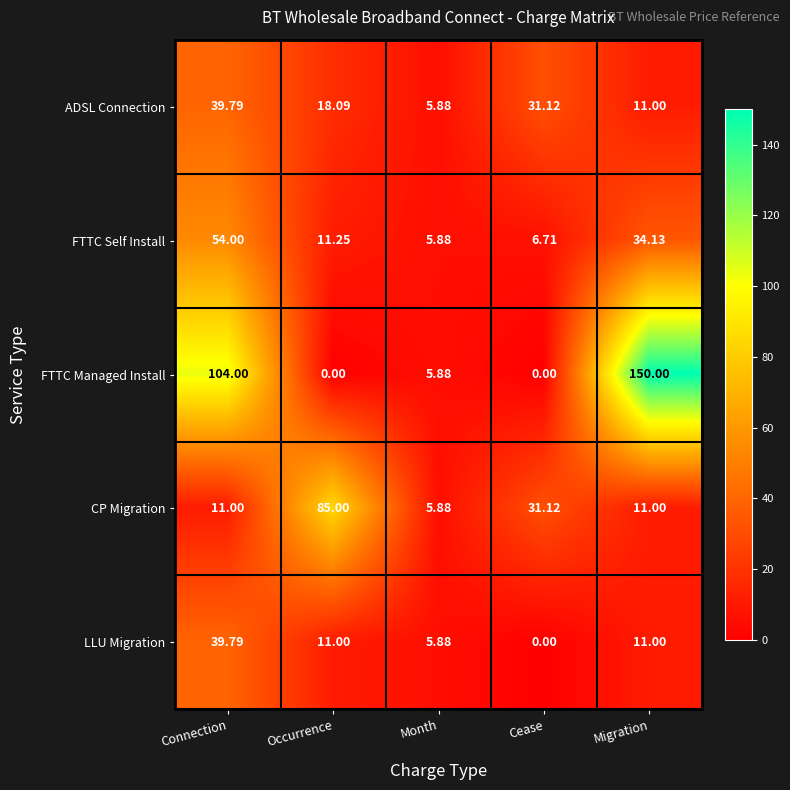

Where is FTTC Managed Install nearest to the value 75?

Connection